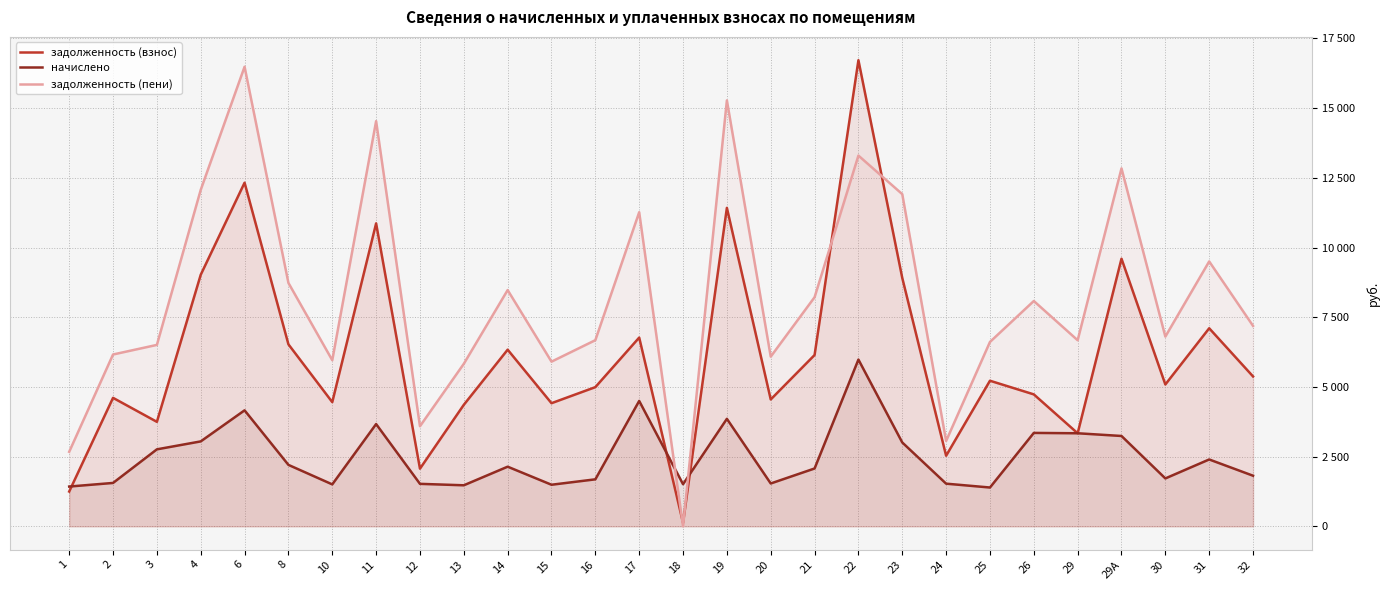

What is the difference between the highest and lowest values at 20?

4550.4